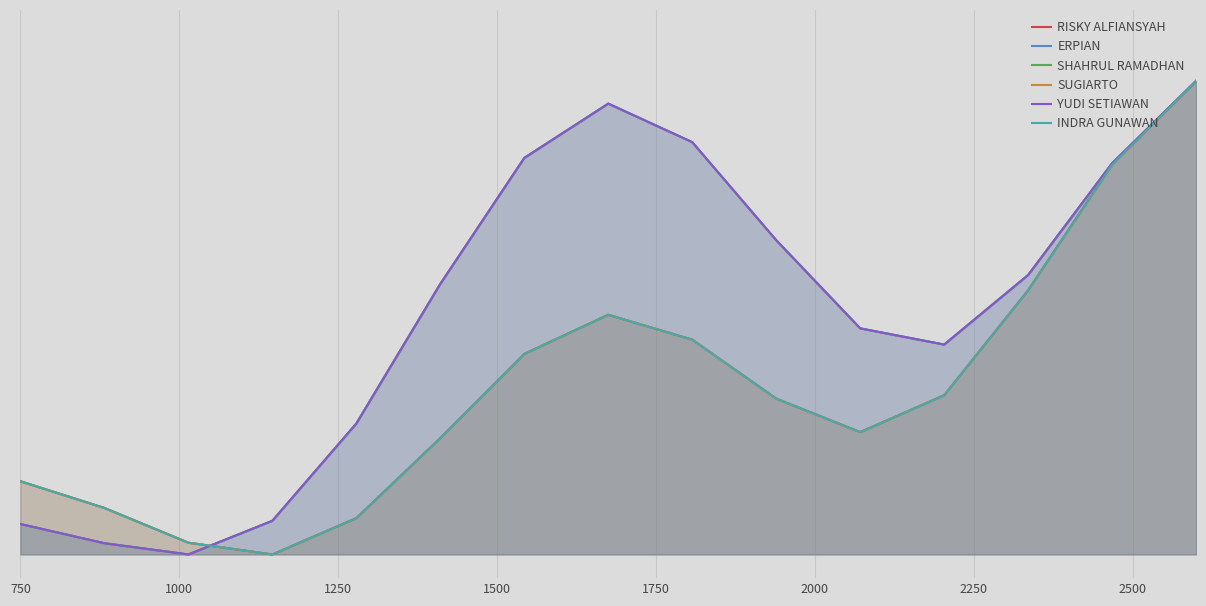

What is the difference between the maximum and minimum values in the SHAHRUL RAMADHAN series?

1.0